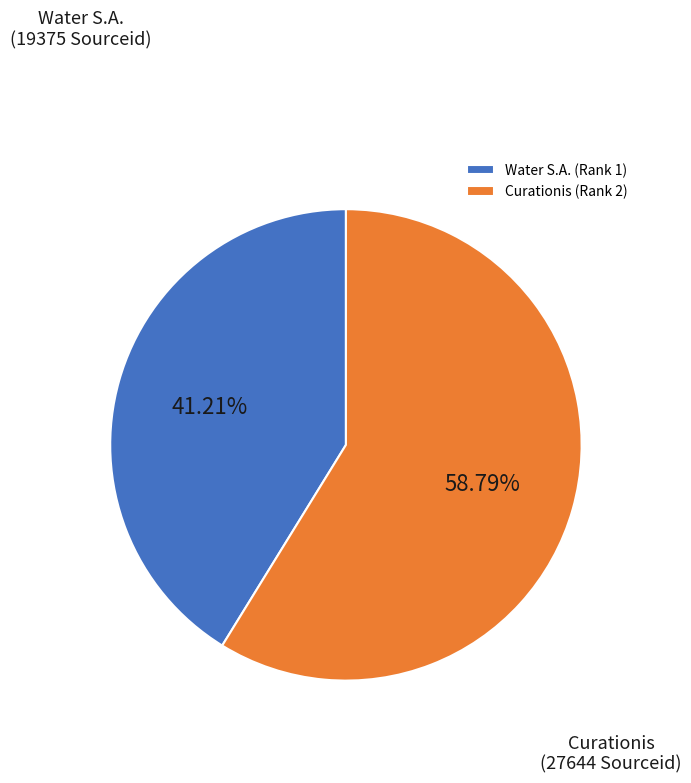

What percentage is the Curationis (Rank 2) slice, to the nearest percent?

59%